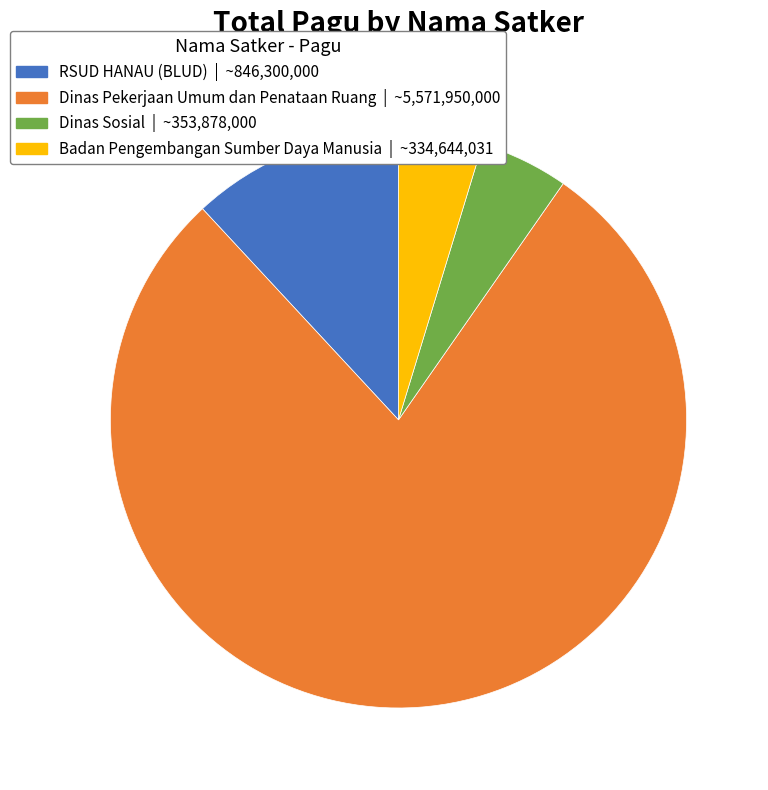

How many slices are in this pie chart?

4